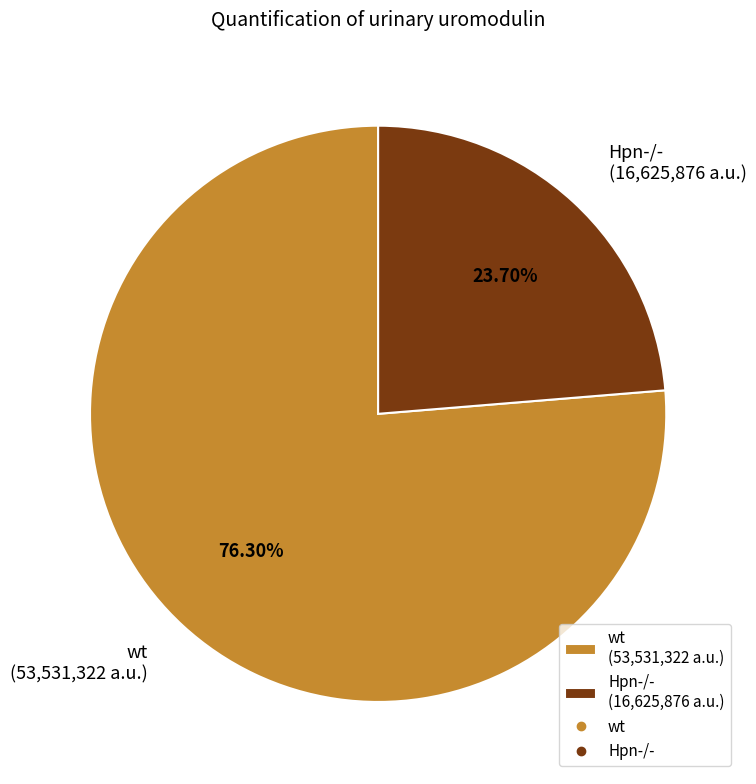

How many segments does this pie chart have?

2